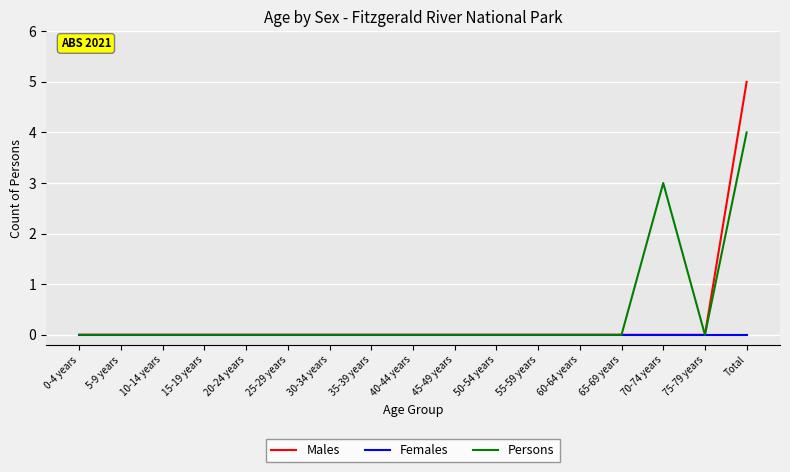

Which series has the widest spread of values?

Males